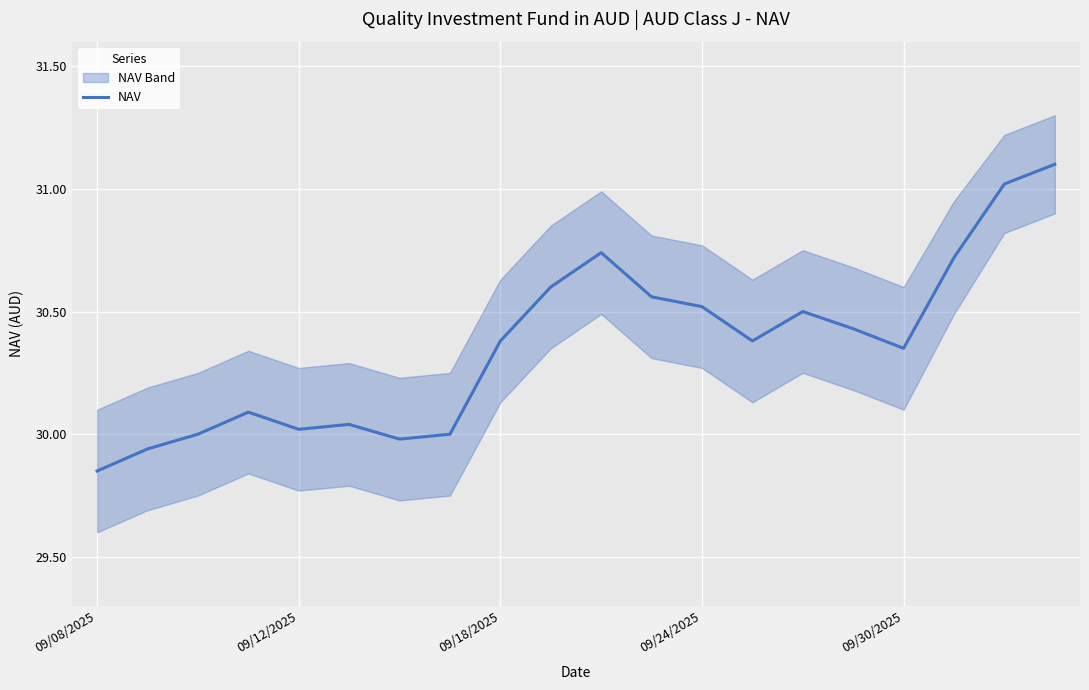

Which label corresponds to the largest value in the chart?

19